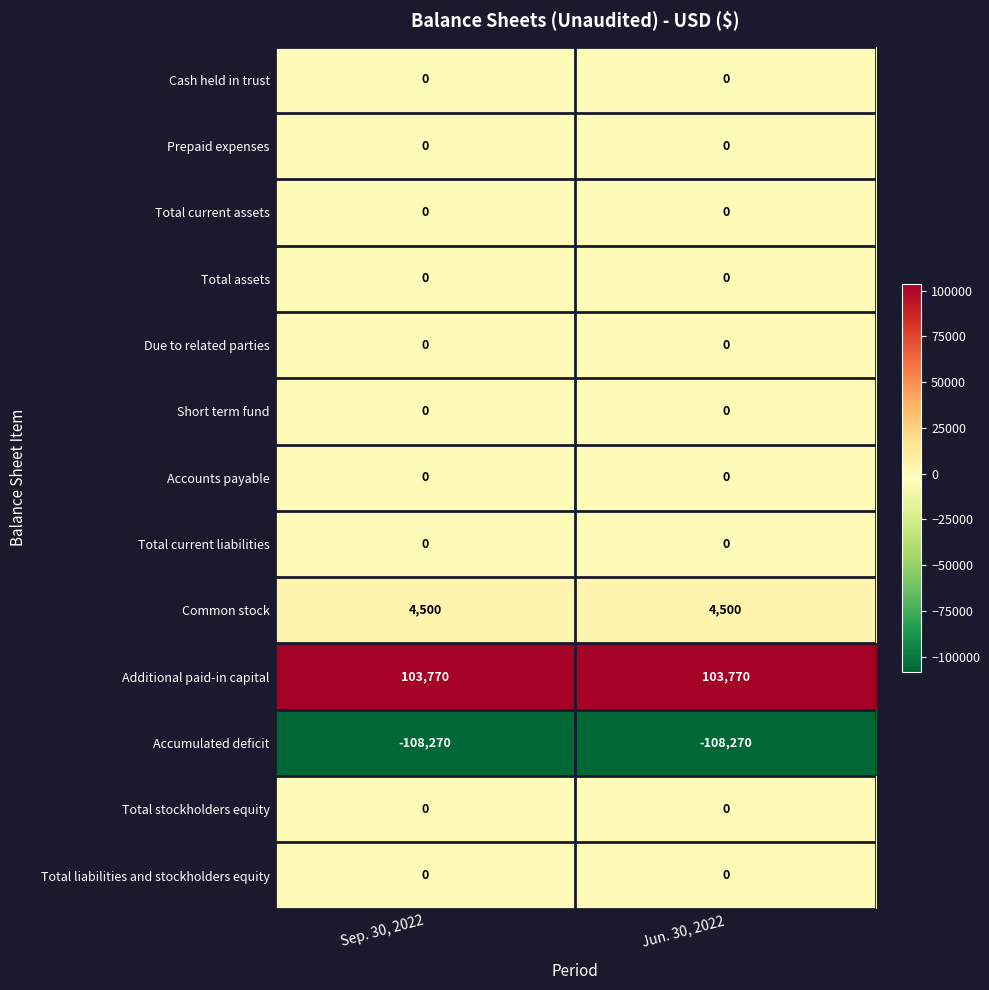

What is the difference between the highest and lowest values at Sep. 30, 2022?

212040